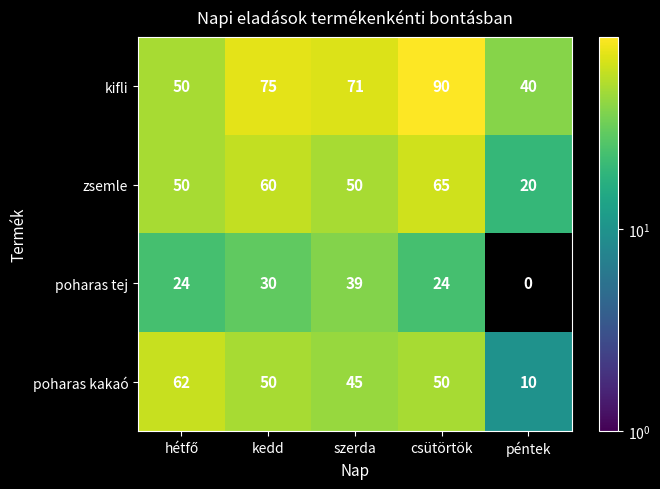

The poharas tej series shows -21 at péntek. True or false?

False